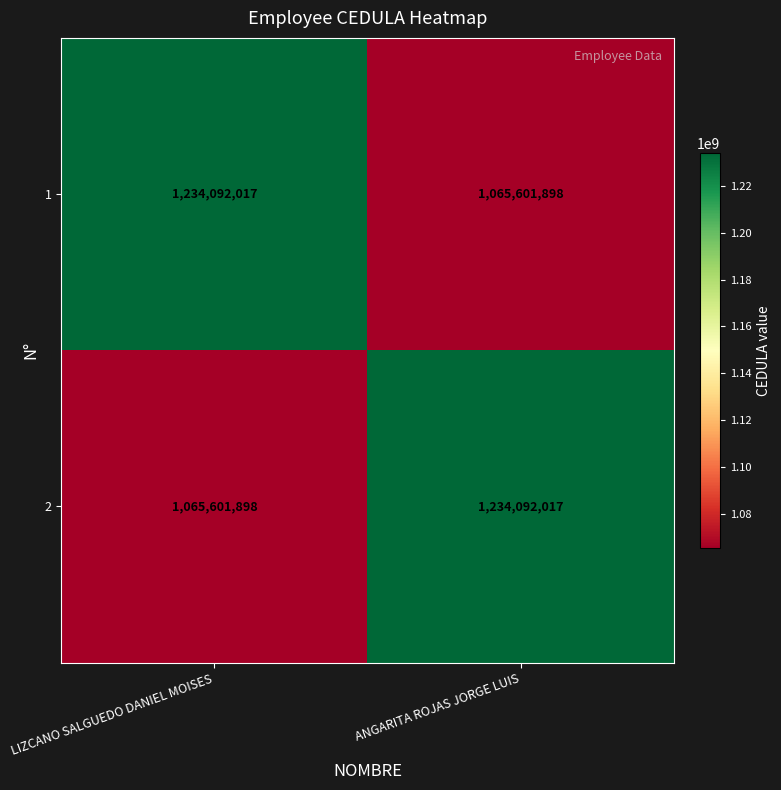

Which category has the highest value in the 1 series?

LIZCANO SALGUEDO DANIEL MOISES